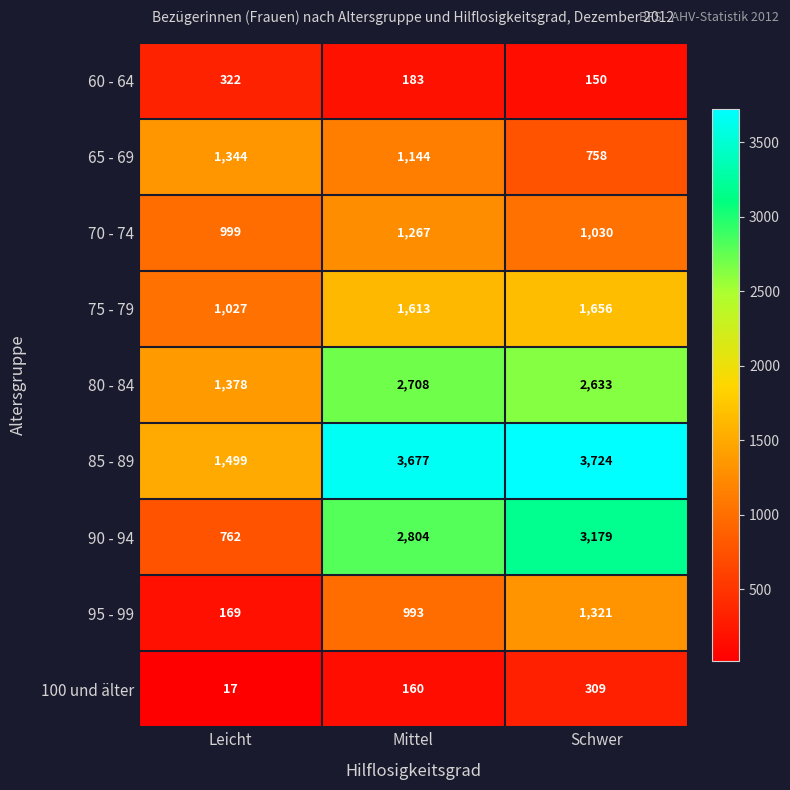

Reading right to left, what are all the values shown in this chart?

60 - 64: 150	183	322
65 - 69: 758	1144	1344
70 - 74: 1030	1267	999
75 - 79: 1656	1613	1027
80 - 84: 2633	2708	1378
85 - 89: 3724	3677	1499
90 - 94: 3179	2804	762
95 - 99: 1321	993	169
100 und älter: 309	160	17